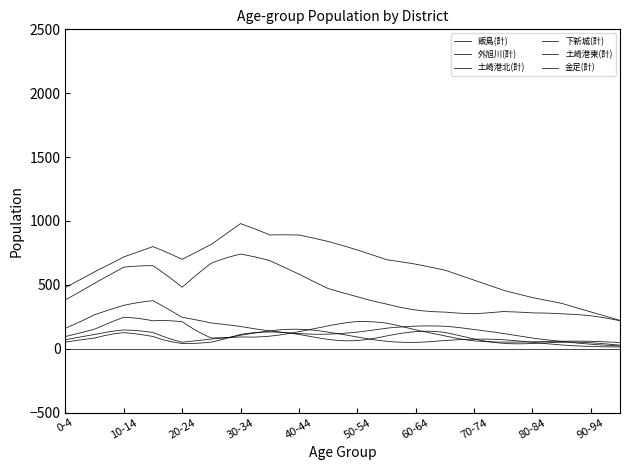

Is this an area chart (filled region under the line)?

No